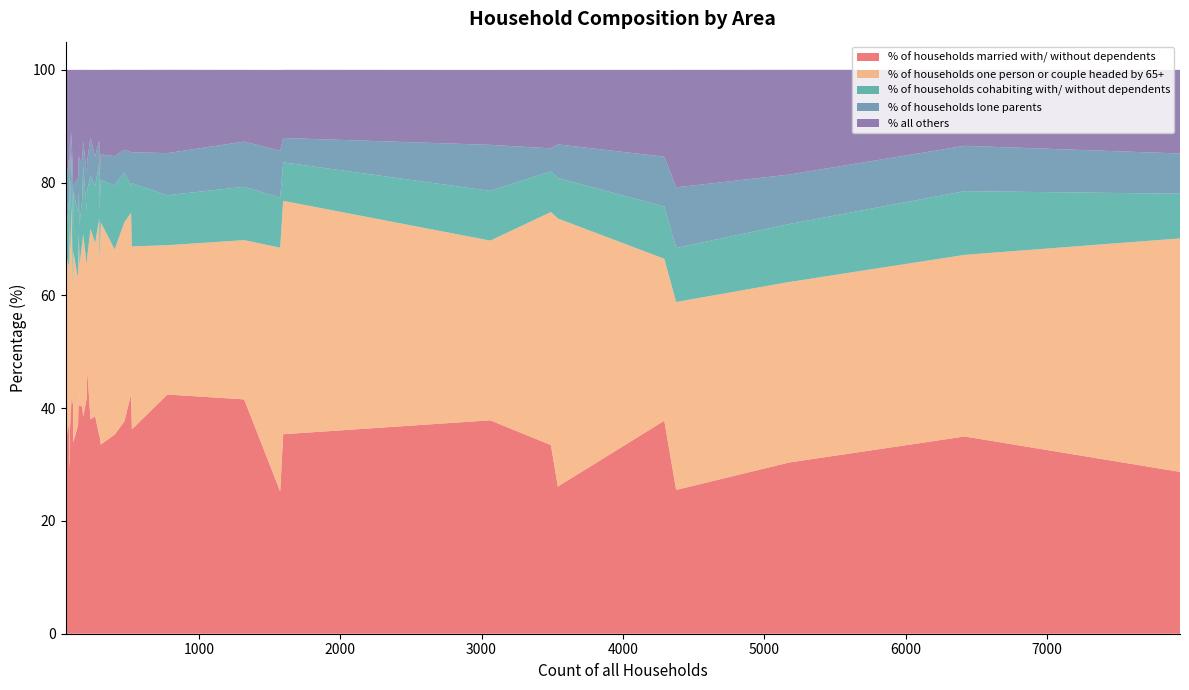

Reading right to left, what are all the values shown in this chart?

% of households married with/ without dependents: Hazelbury Bryan=37.6	Glanvilles Wootton=42.0	Gillingham=30.4	Fontmell Magna=33.5	Fifehead Neville=34.4	Farnham=30.7	East Stour=38.6	East Orchard=33.9	Durweston=40.4	Compton Abbas=36.3	Charlton Marshall=36.2	Cann=38.0	Buckhorn Weston=43.4	Bourton=35.3	Ashmore=29.4	Woodlands=46.9	Witchampton=38.5	Wimborne St. Giles=37.0	Wimborne Minster=25.5	West Parley=35.4	West Moors=26.1	Verwood=35.0	Sturminster Marshall=42.4	Shapwick=37.4	St. Leonards and St. Ives=33.5	Pamphill=35.1	Crichel=40.5	Horton=41.8	Holt=42.4	Hinton=40.3	Gussage St. Michael=41.8	Gussage All Saints=42.0	Ferndown Town=28.7	Edmondsham=35.7	Cranborne=35.2	Corfe Mullen=37.8	Colehill=37.9	Chalbury=42.4	Alderholt=41.6	Beaminster & Mapperton=25.2
% of households one person or couple headed by 65+: Hazelbury Bryan=35.3	Glanvilles Wootton=27.3	Gillingham=32.0	Fontmell Magna=39.4	Fifehead Neville=32.8	Farnham=35.2	East Stour=30.7	East Orchard=33.9	Durweston=25.0	Compton Abbas=30.8	Charlton Marshall=32.5	Cann=33.8	Buckhorn Weston=27.6	Bourton=32.8	Ashmore=44.7	Woodlands=19.9	Witchampton=32.4	Wimborne St. Giles=26.0	Wimborne Minster=33.3	West Parley=41.4	West Moors=47.5	Verwood=32.2	Sturminster Marshall=26.5	Shapwick=27.7	St. Leonards and St. Ives=41.3	Pamphill=38.5	Crichel=19.8	Horton=23.6	Holt=32.2	Hinton=29.0	Gussage St. Michael=26.4	Gussage All Saints=34.0	Ferndown Town=41.4	Edmondsham=23.8	Cranborne=30.5	Corfe Mullen=28.7	Colehill=31.9	Chalbury=30.5	Alderholt=28.2	Beaminster & Mapperton=43.2
% of households cohabiting with/ without dependents: Hazelbury Bryan=8.9	Glanvilles Wootton=11.4	Gillingham=10.3	Fontmell Magna=7.5	Fifehead Neville=3.3	Farnham=10.2	East Stour=10.1	East Orchard=10.7	Durweston=7.0	Compton Abbas=7.7	Charlton Marshall=11.2	Cann=9.4	Buckhorn Weston=7.2	Bourton=11.4	Ashmore=4.7	Woodlands=11.8	Witchampton=12.1	Wimborne St. Giles=11.6	Wimborne Minster=9.6	West Parley=6.8	West Moors=7.2	Verwood=11.3	Sturminster Marshall=8.9	Shapwick=12.1	St. Leonards and St. Ives=7.2	Pamphill=9.8	Crichel=9.9	Horton=9.6	Holt=4.6	Hinton=8.0	Gussage St. Michael=12.1	Gussage All Saints=9.0	Ferndown Town=7.9	Edmondsham=4.8	Cranborne=9.4	Corfe Mullen=9.2	Colehill=8.8	Chalbury=11.9	Alderholt=9.5	Beaminster & Mapperton=8.9
% of households lone parents: Hazelbury Bryan=4.0	Glanvilles Wootton=5.7	Gillingham=8.8	Fontmell Magna=4.6	Fifehead Neville=9.8	Farnham=2.3	East Stour=5.2	East Orchard=0.9	Durweston=11.5	Compton Abbas=6.6	Charlton Marshall=5.5	Cann=6.8	Buckhorn Weston=6.6	Bourton=5.2	Ashmore=5.9	Woodlands=5.2	Witchampton=4.4	Wimborne St. Giles=6.2	Wimborne Minster=10.8	West Parley=4.3	West Moors=6.0	Verwood=8.0	Sturminster Marshall=7.5	Shapwick=7.2	St. Leonards and St. Ives=4.1	Pamphill=4.0	Crichel=9.0	Horton=6.7	Holt=6.1	Hinton=6.8	Gussage St. Michael=8.8	Gussage All Saints=4.0	Ferndown Town=7.1	Edmondsham=11.9	Cranborne=6.0	Corfe Mullen=8.8	Colehill=8.2	Chalbury=8.5	Alderholt=8.0	Beaminster & Mapperton=8.3
% all others: Hazelbury Bryan=14.2	Glanvilles Wootton=13.6	Gillingham=18.6	Fontmell Magna=15.0	Fifehead Neville=19.7	Farnham=21.6	East Stour=15.4	East Orchard=20.5	Durweston=16.0	Compton Abbas=18.7	Charlton Marshall=14.6	Cann=12.0	Buckhorn Weston=15.1	Bourton=15.3	Ashmore=15.3	Woodlands=16.1	Witchampton=12.6	Wimborne St. Giles=19.2	Wimborne Minster=20.8	West Parley=12.1	West Moors=13.2	Verwood=13.5	Sturminster Marshall=14.8	Shapwick=15.7	St. Leonards and St. Ives=13.9	Pamphill=12.5	Crichel=20.7	Horton=18.3	Holt=14.6	Hinton=15.9	Gussage St. Michael=11.0	Gussage All Saints=11.0	Ferndown Town=14.8	Edmondsham=23.8	Cranborne=18.8	Corfe Mullen=15.4	Colehill=13.3	Chalbury=6.8	Alderholt=12.7	Beaminster & Mapperton=14.3